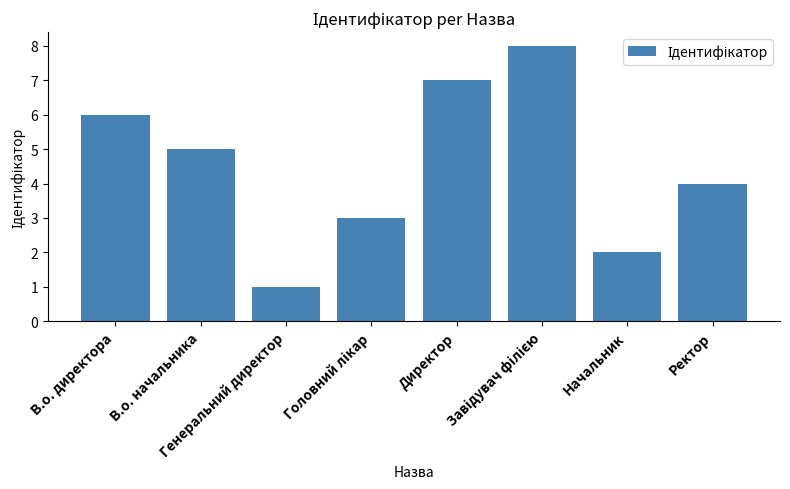

How many values are below 5?

4